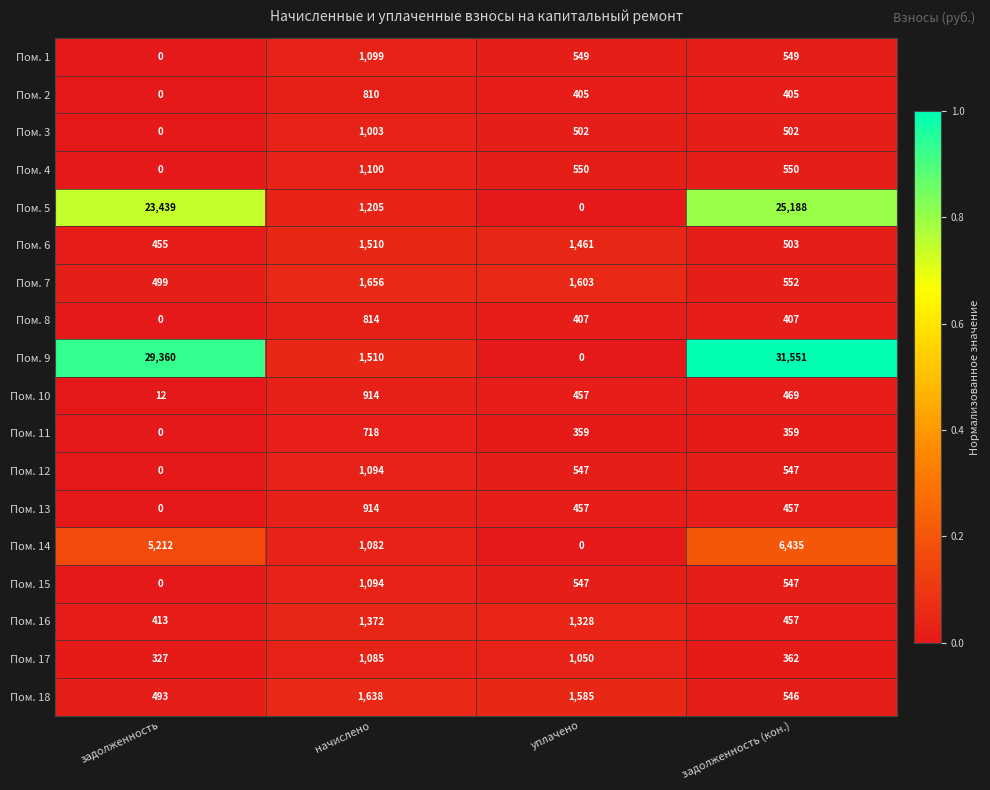

Which category has the highest value across all series?

задолженность (кон.)